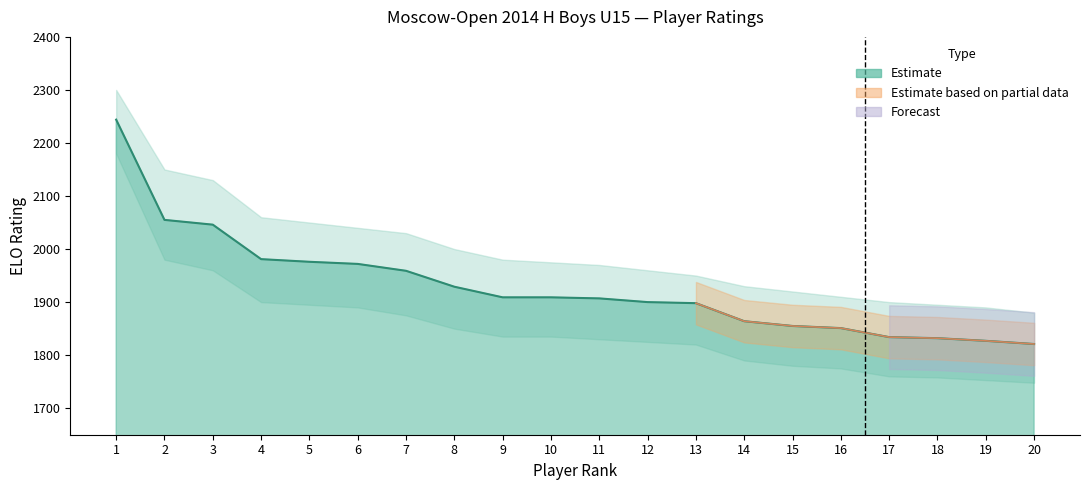

The value at 13 is 3052. True or false?

False